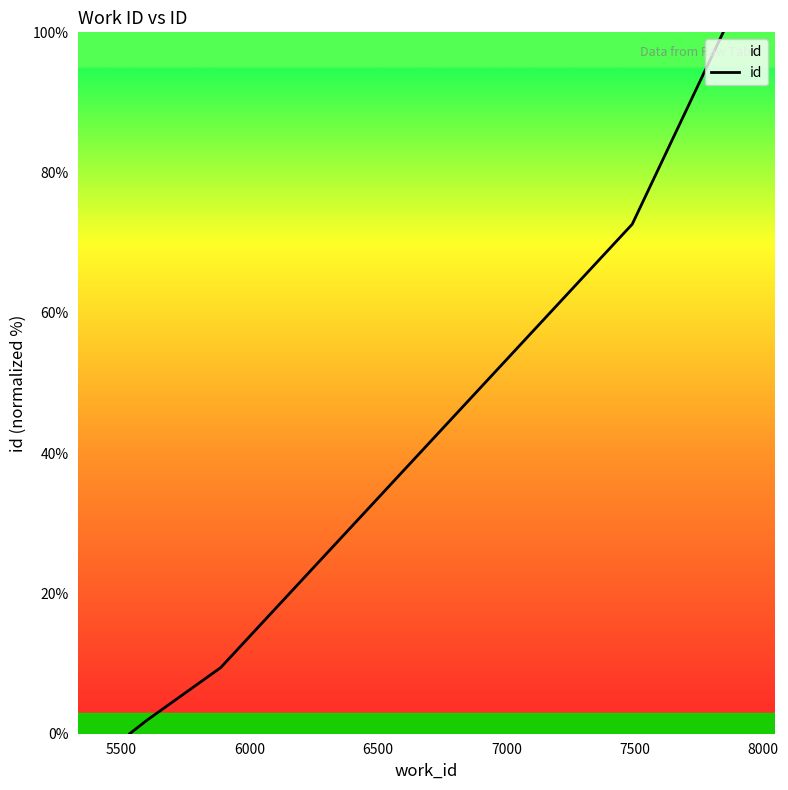

What is the difference between the maximum and minimum values?

100.0